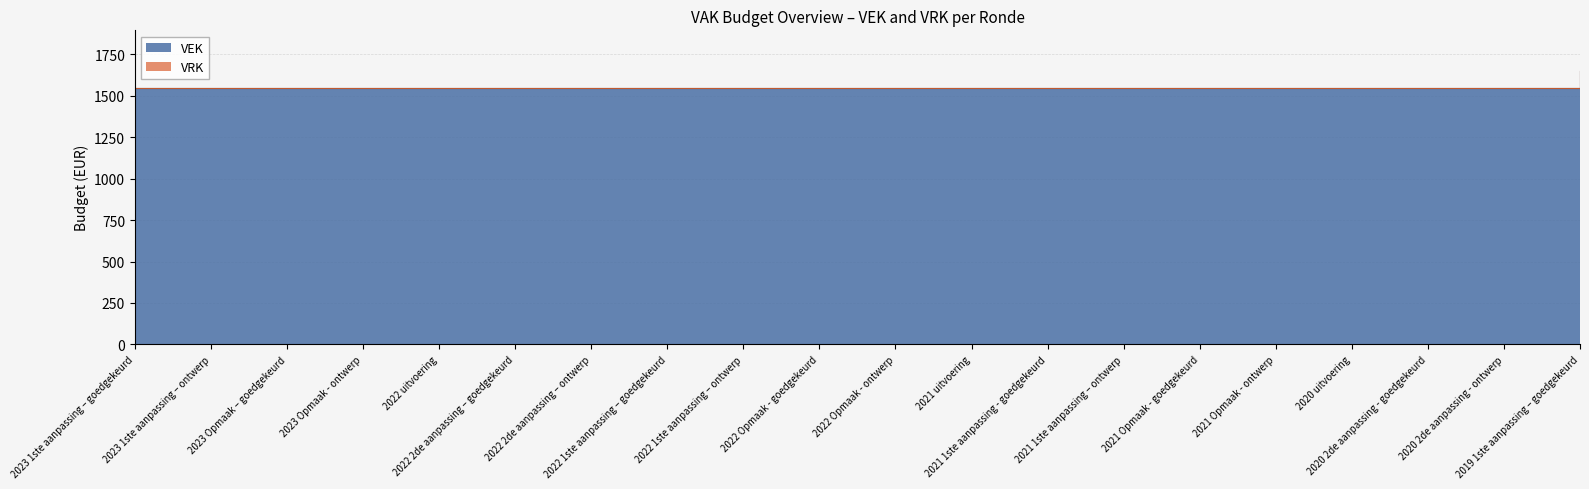

List the labels in order of value, smallest first.

2023 1ste aanpassing – goedgekeurd, 2023 1ste aanpassing – ontwerp, 2023 Opmaak – goedgekeurd, 2023 Opmaak - ontwerp, 2022 uitvoering, 2022 2de aanpassing – goedgekeurd, 2022 2de aanpassing – ontwerp, 2022 1ste aanpassing – goedgekeurd, 2022 1ste aanpassing – ontwerp, 2022 Opmaak - goedgekeurd, 2022 Opmaak - ontwerp, 2021 uitvoering, 2021 1ste aanpassing - goedgekeurd, 2021 1ste aanpassing – ontwerp, 2021 Opmaak - goedgekeurd, 2021 Opmaak - ontwerp, 2020 uitvoering, 2020 2de aanpassing - goedgekeurd, 2020 2de aanpassing - ontwerp, 2019 1ste aanpassing – goedgekeurd